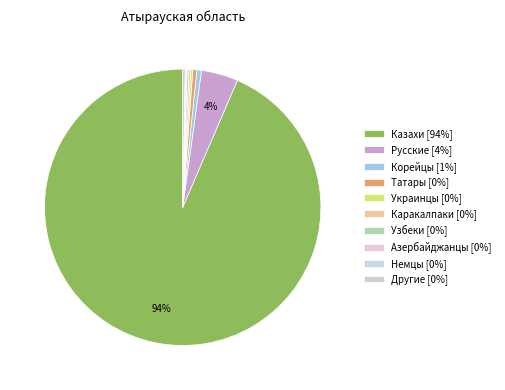

What percentage is the Русские slice, to the nearest percent?

4%